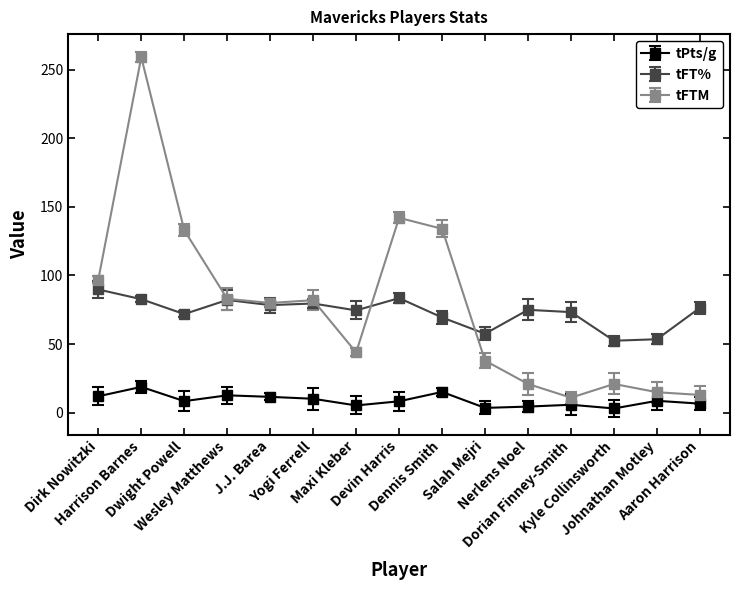

At which category does tPts/g reach its first local valley?

Dwight Powell